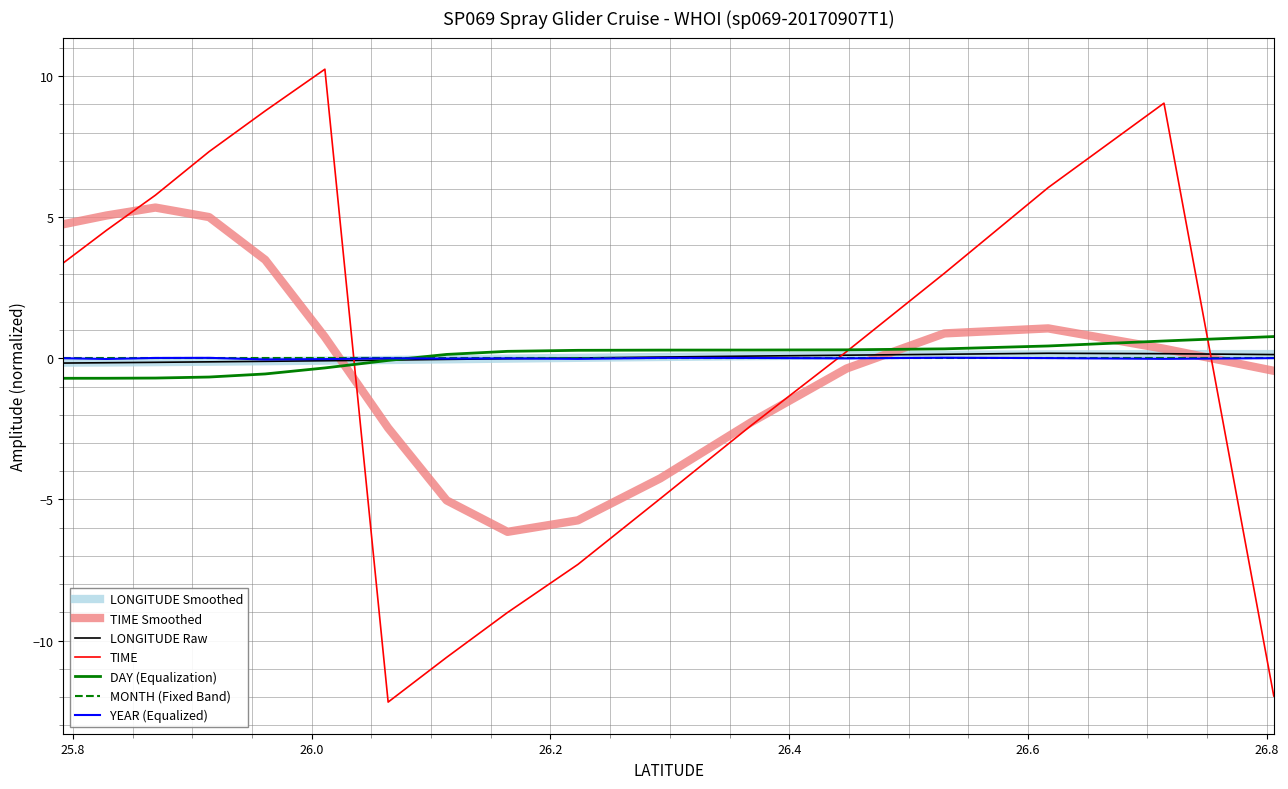

Which series has the widest spread of values?

TIME